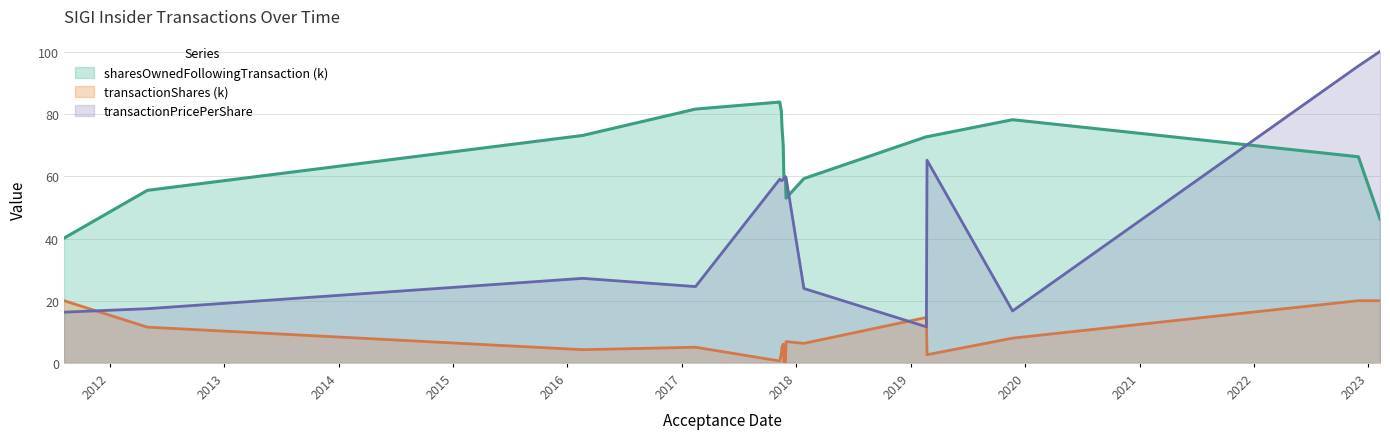

The sharesOwnedFollowingTransaction series shows 80.9 at 2017-11-14. True or false?

True